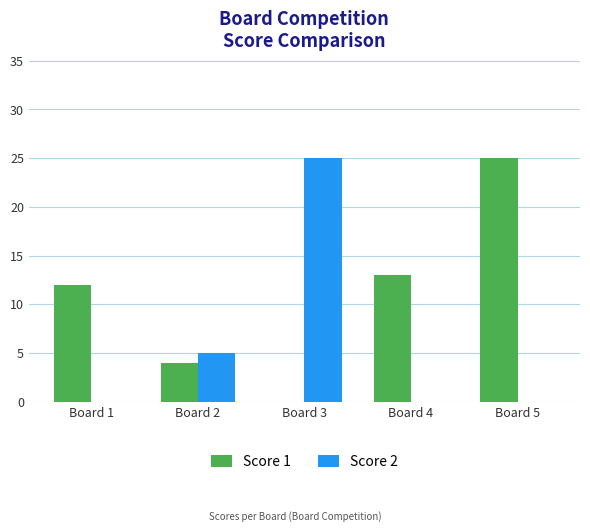

What is the spread (max minus min) of values at Board 5?

25